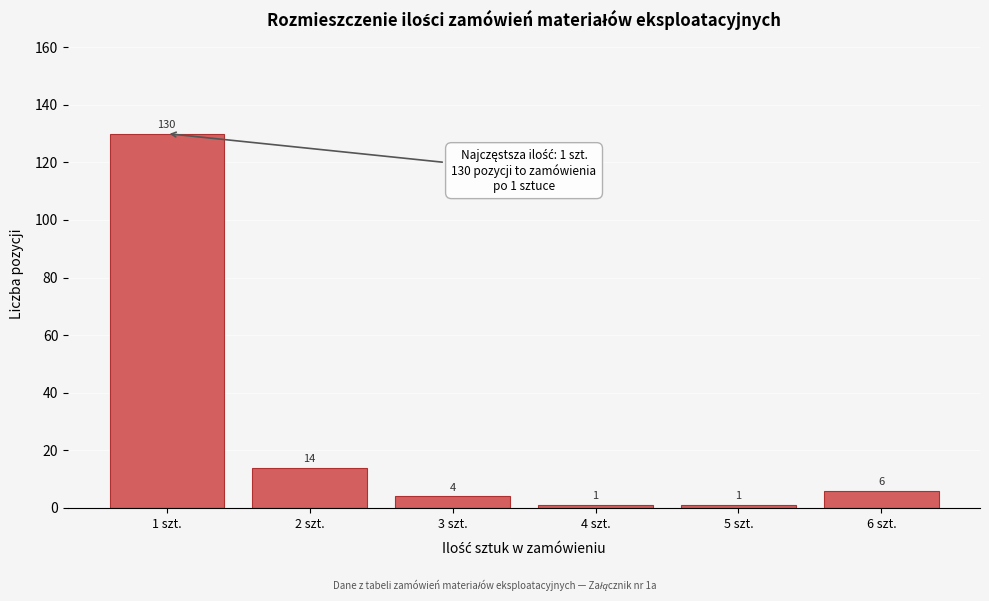

Reading right to left, extract all data points from this chart.

6 szt.=6	5 szt.=1	4 szt.=1	3 szt.=4	2 szt.=14	1 szt.=130